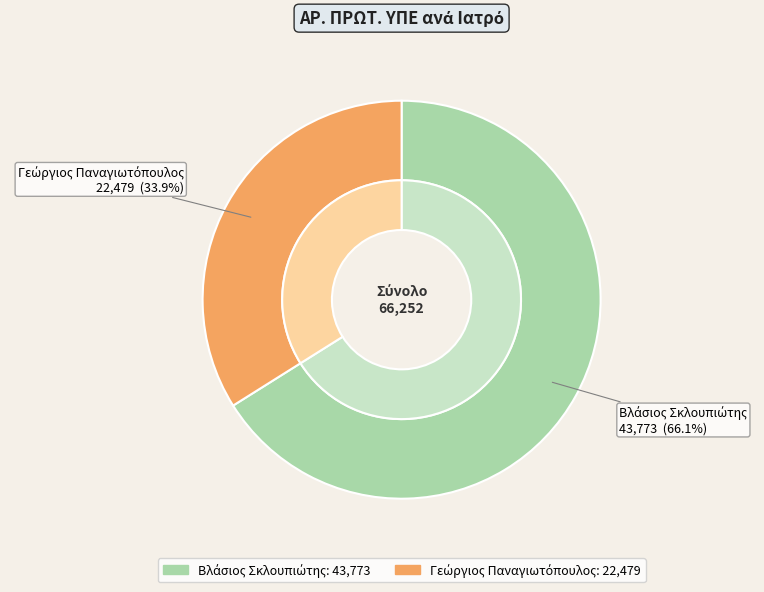

What is the largest slice in the pie chart?

Βλάσιος Σκλουπιώτης